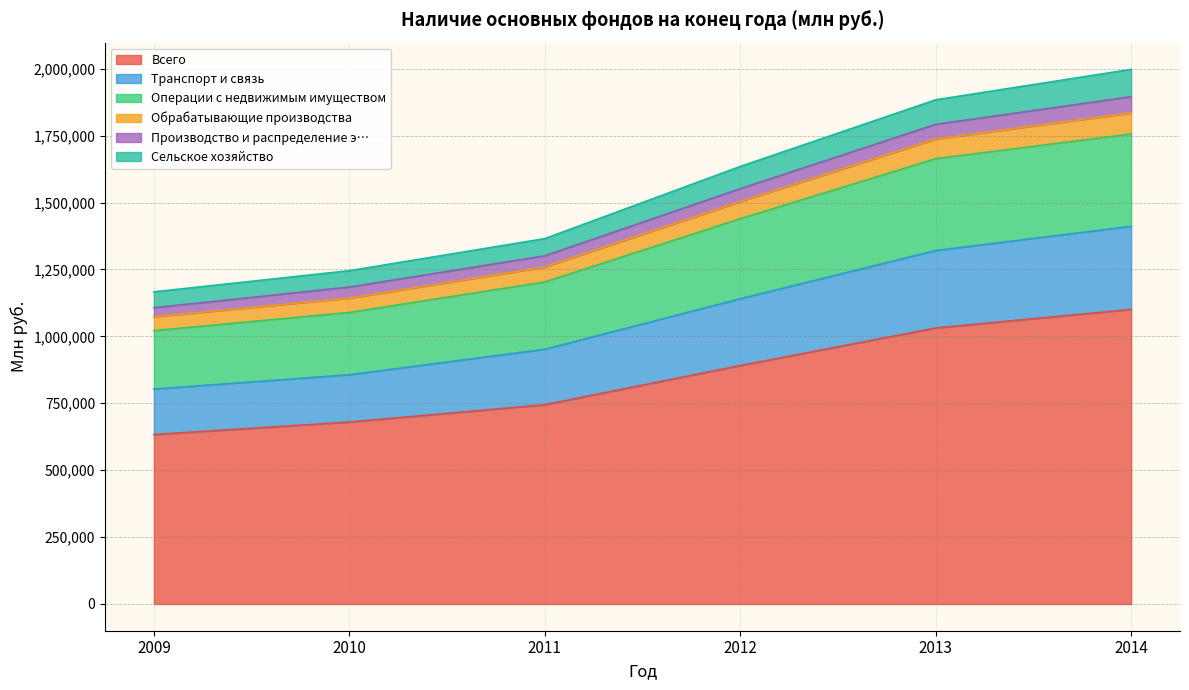

List the labels in order of Всего value, largest first.

2014, 2013, 2012, 2011, 2010, 2009